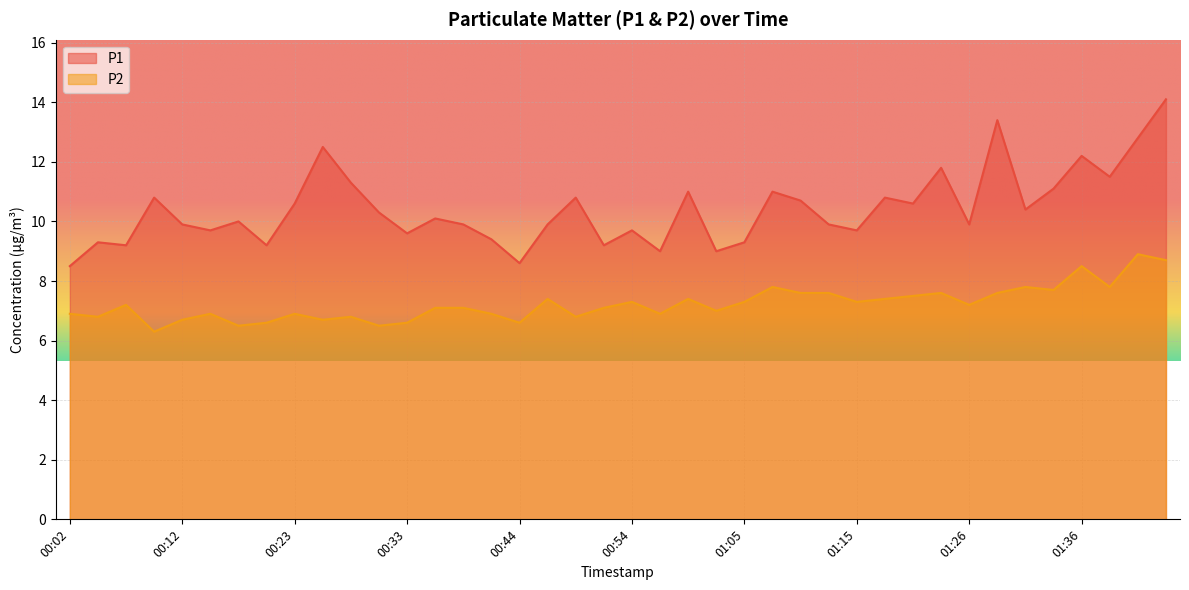

What is the average value of the P2 series?

7.2